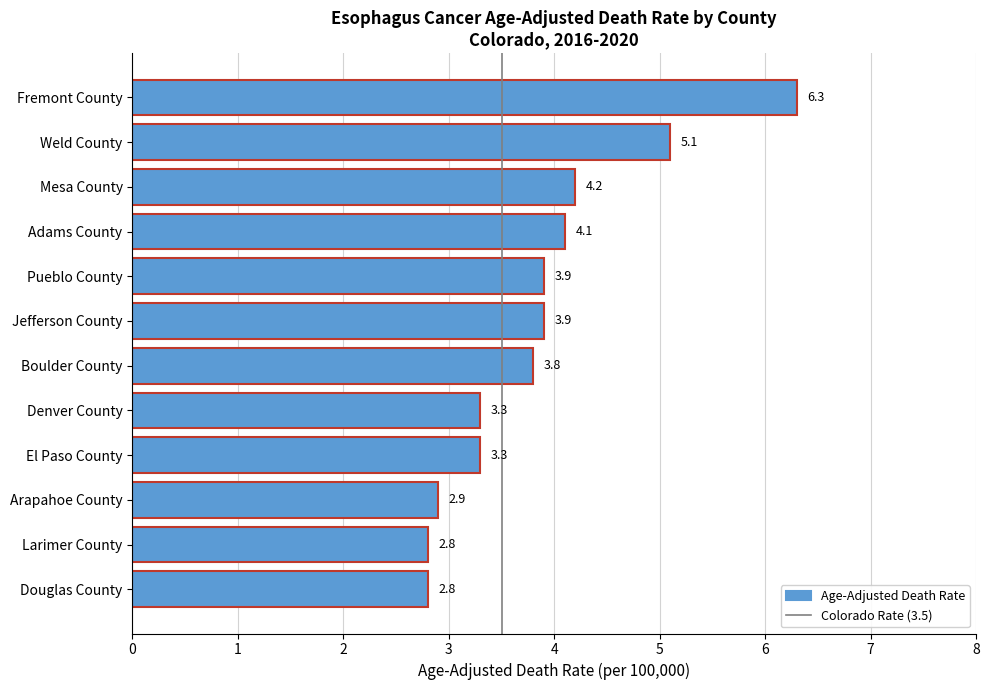

What is the average value?

3.9